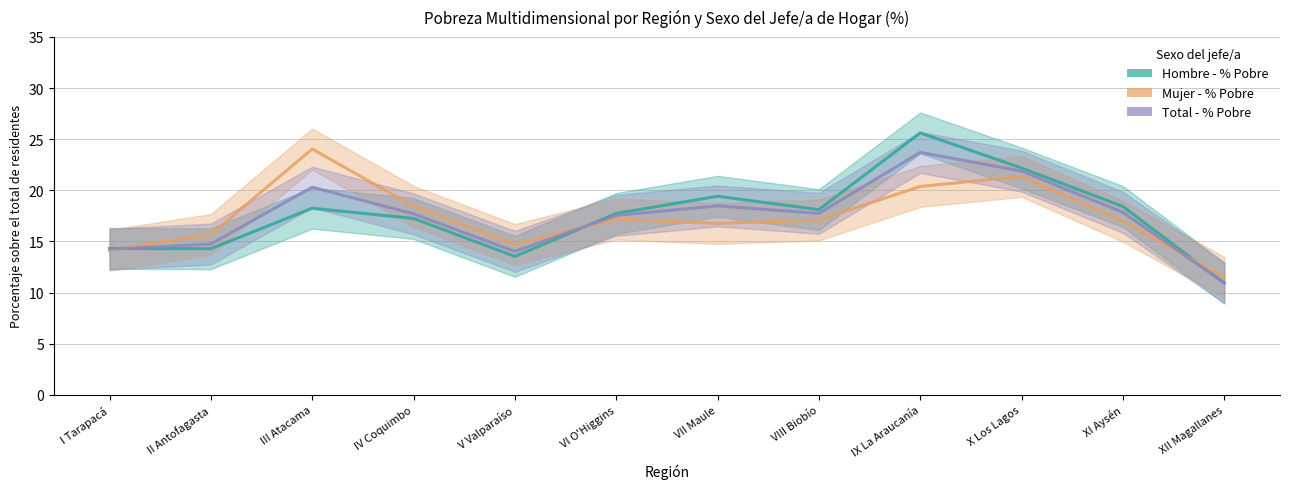

True or false: Total - % Pobre has a value of 17.8 at VIII Biobío.

True